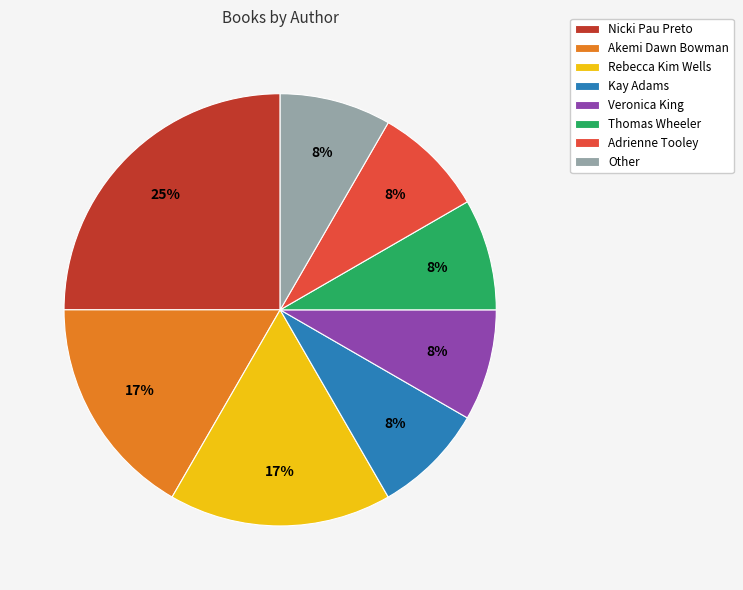

How many slices are in this pie chart?

8